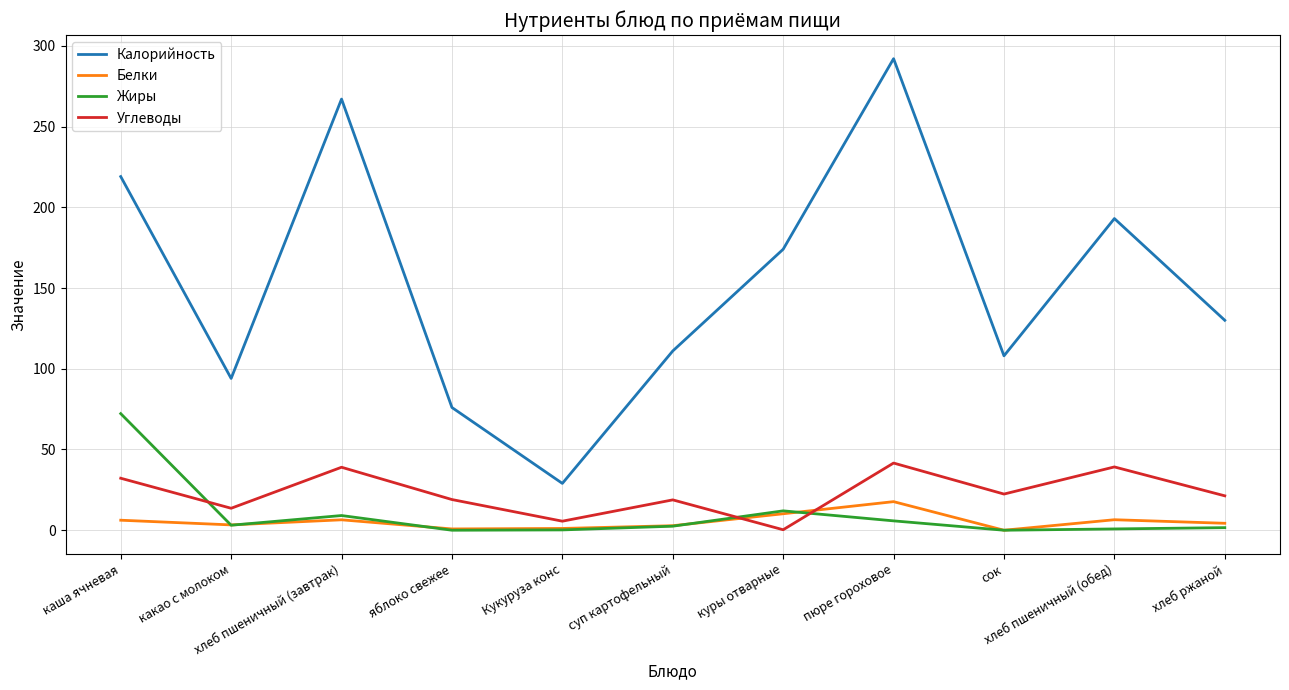

Which series has the widest spread of values?

Калорийность